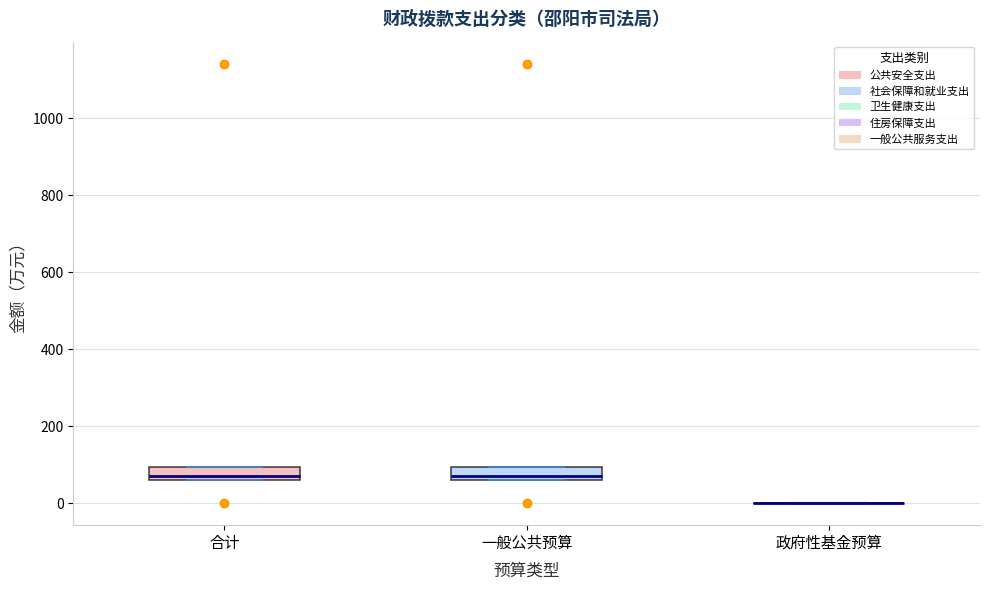

Reading left to right, transcribe this box plot: for each box, give where its median line is, the range the box spans, and where its two whiskers end, as read against the y-axis. The values are not printed on the chart, so give them approximately, as read against the axis.

合计: median 60 (just above the box's lower edge), box 60 to 100, whiskers 60 to 100
一般公共预算: median 60 (just above the box's lower edge), box 60 to 100, whiskers 60 to 100
政府性基金预算: box collapsed to a line at 0, whiskers 0 to 0